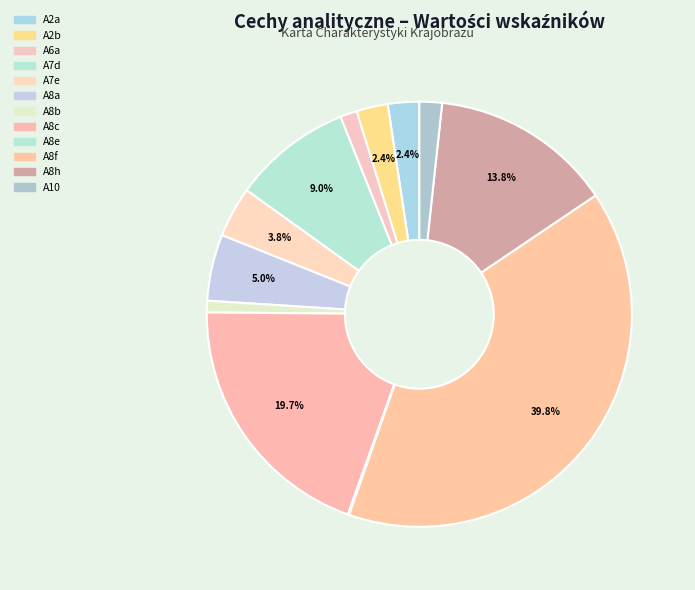

Which category has the biggest portion of the pie?

A8f